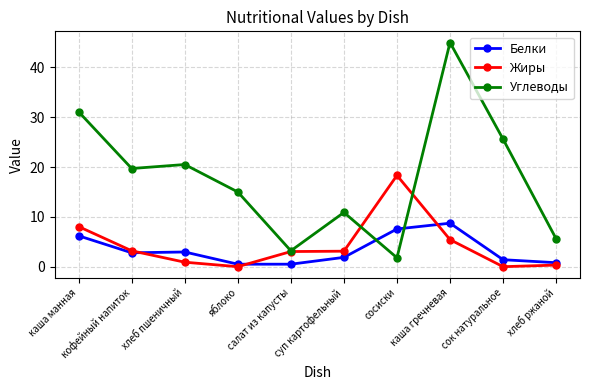

Between каша манная and кофейный напиток, which series saw the biggest shift?

Углеводы